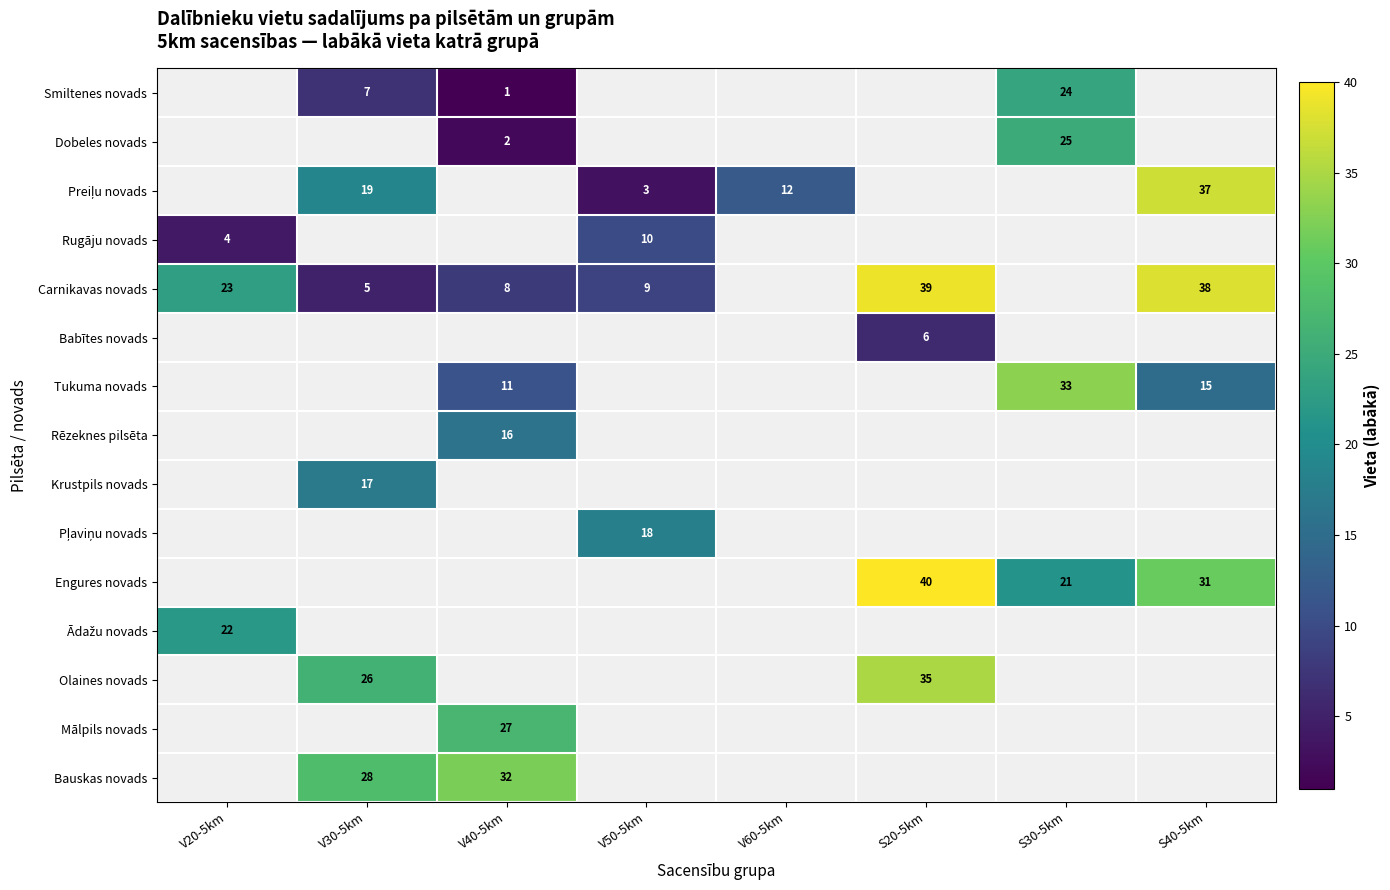

Which has a higher value, V60-5km or S30-5km?

S30-5km